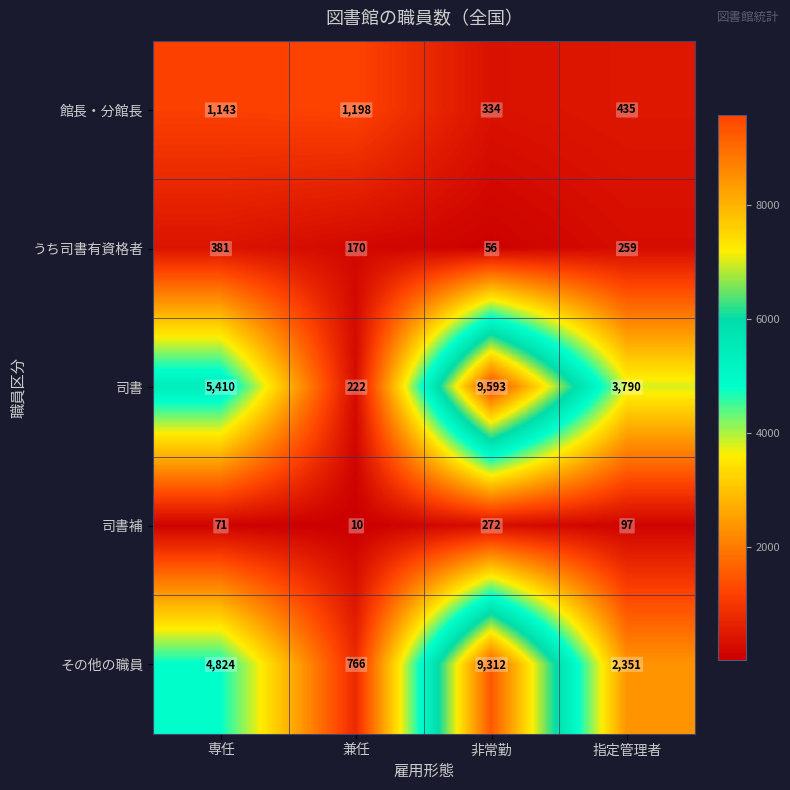

At which category is the sum across all series the highest?

非常勤